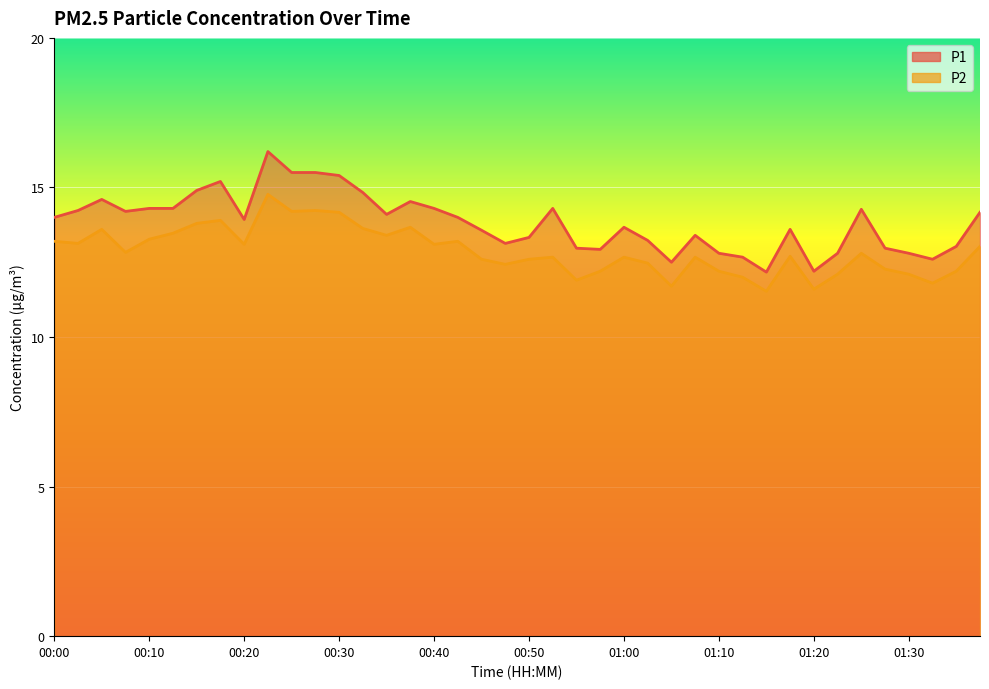

The value of P2 at 00:57 is 6.9. True or false?

False